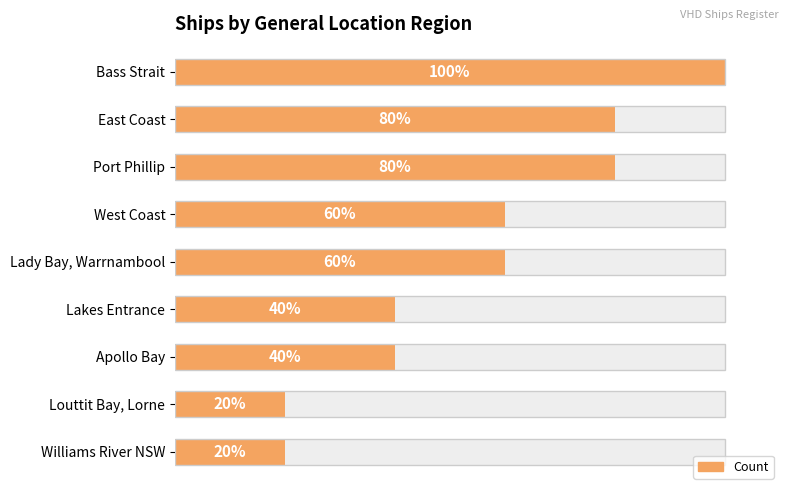

Count the values in the range 2 to 4.

6